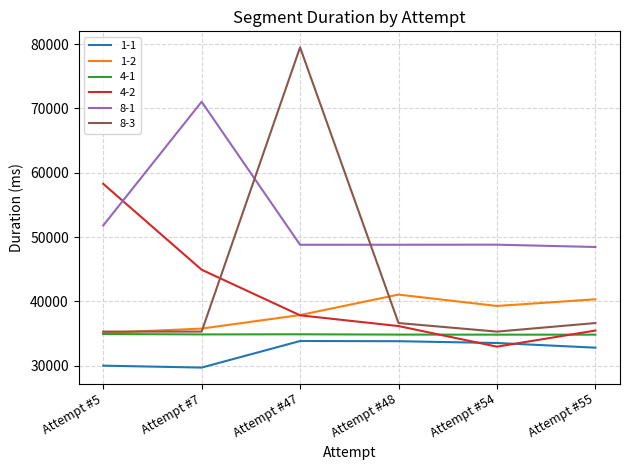

True or false: 8-1 and 1-1 intersect in this chart.

False